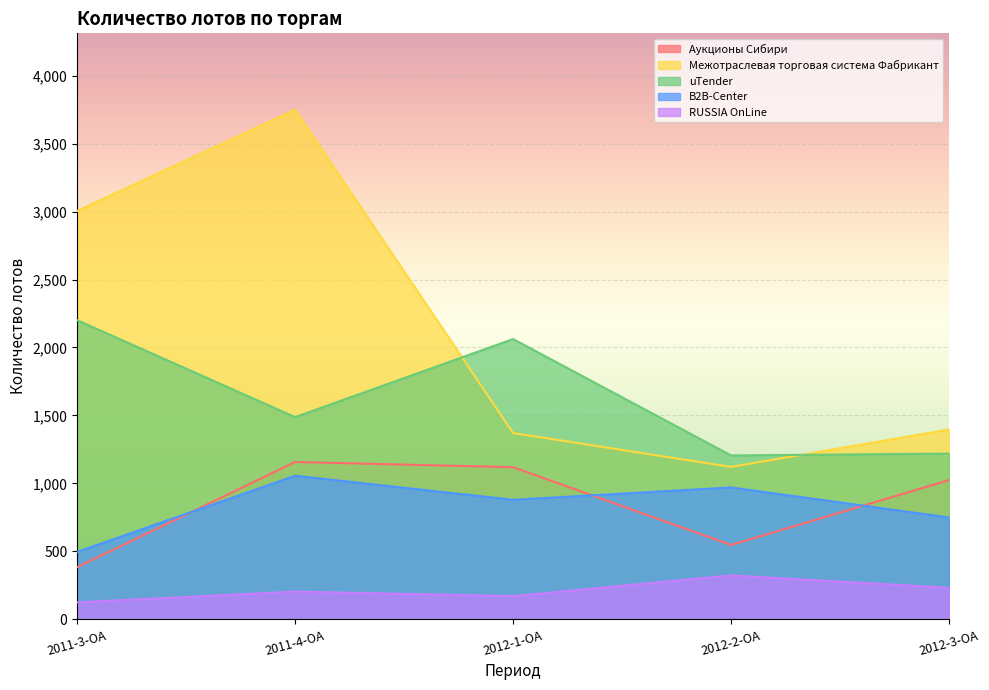

What is the sum of the RUSSIA OnLine values at 2012-3-ОА and 2011-4-ОА?

438